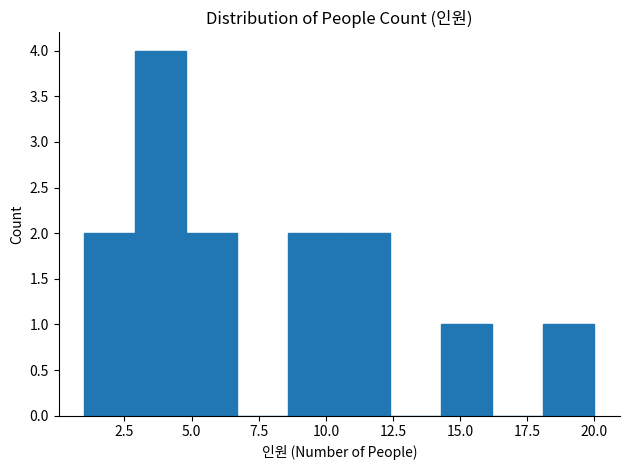

Around what value on the x-axis is the tallest bar? Give the approximate position of its centre, as read against the axis.

4.0